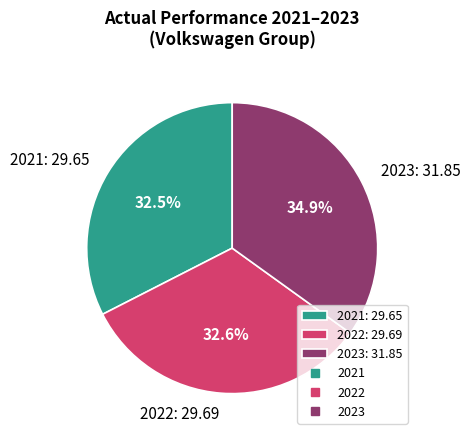

What portion of the pie excludes 2023: 31.85?

65.1%